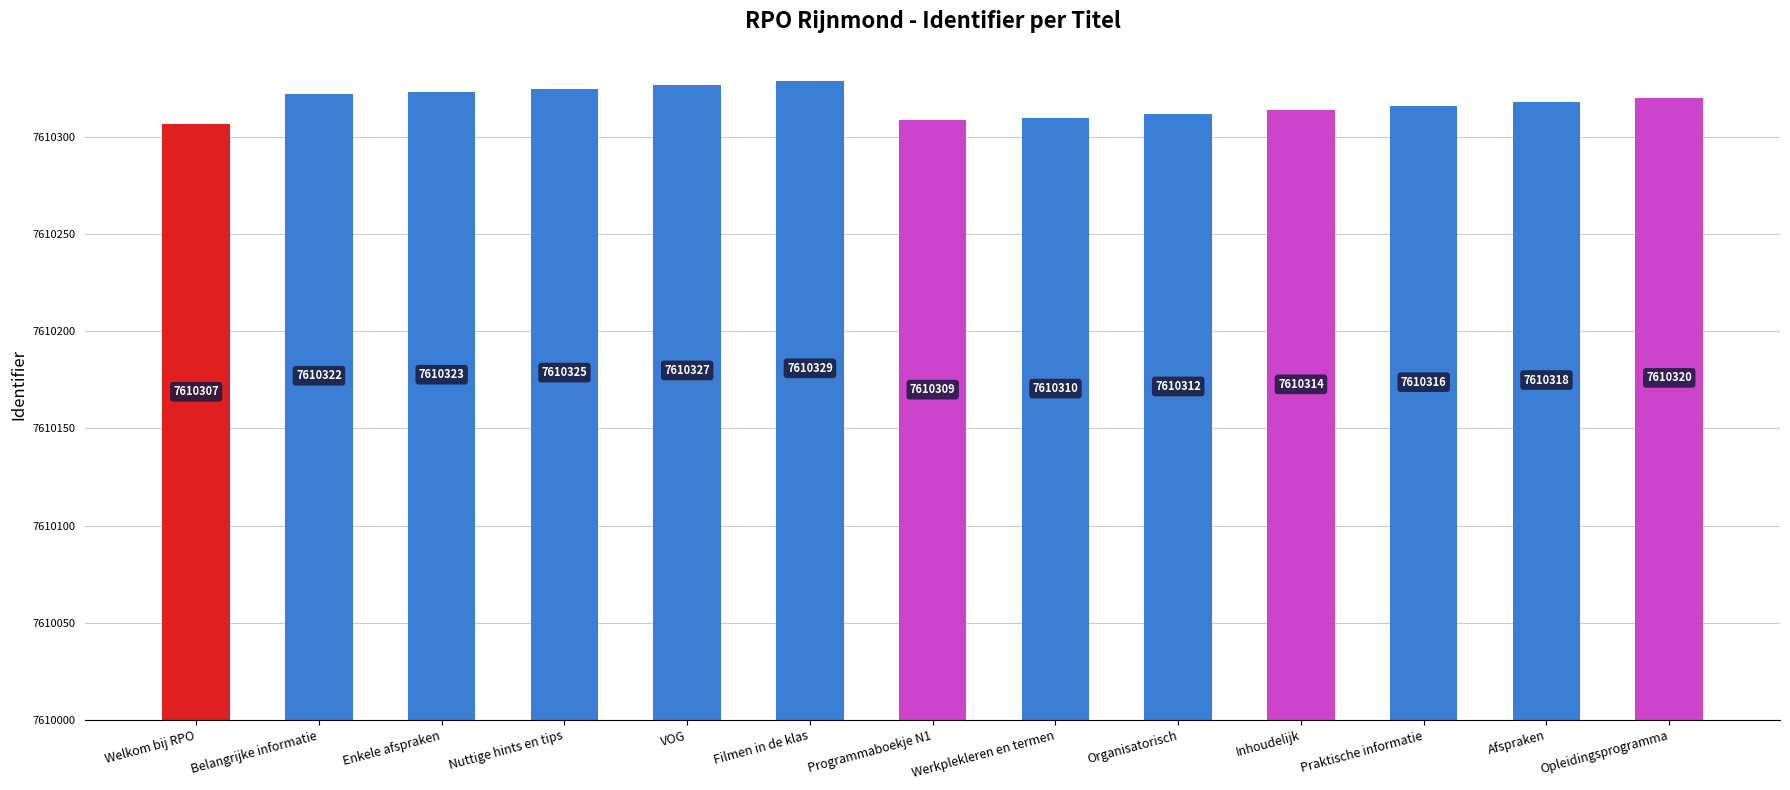

Are the bars horizontal?

No